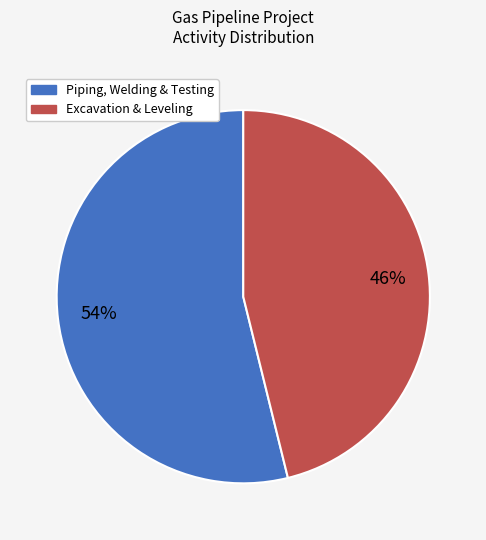

How many slices are in this pie chart?

2